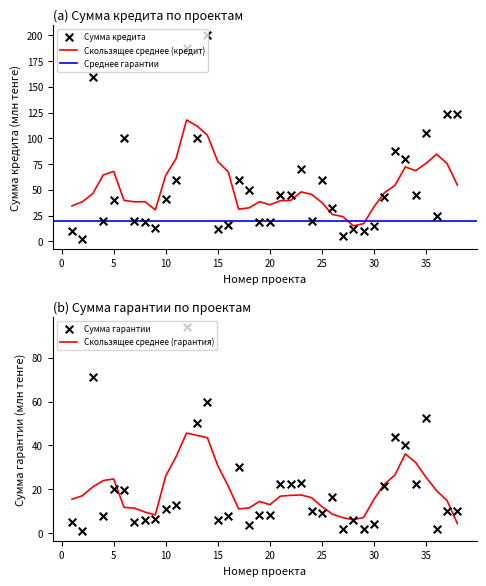

Which series has the largest total across all categories?

Сумма кредита (млн тенге)